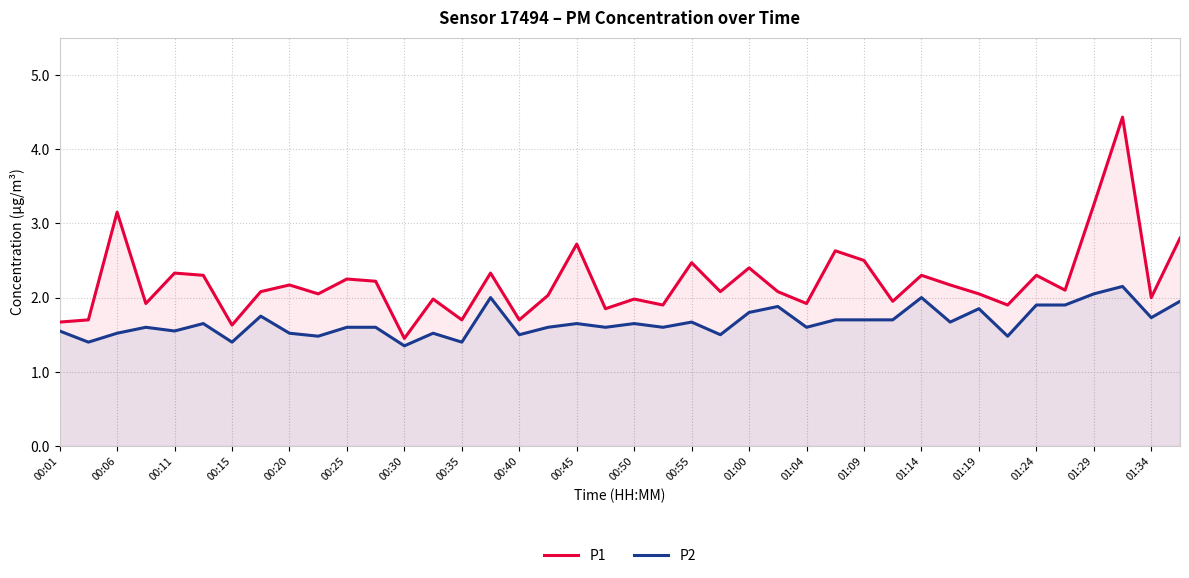

Rank the series by their average value, from highest to lowest.

P1, P2